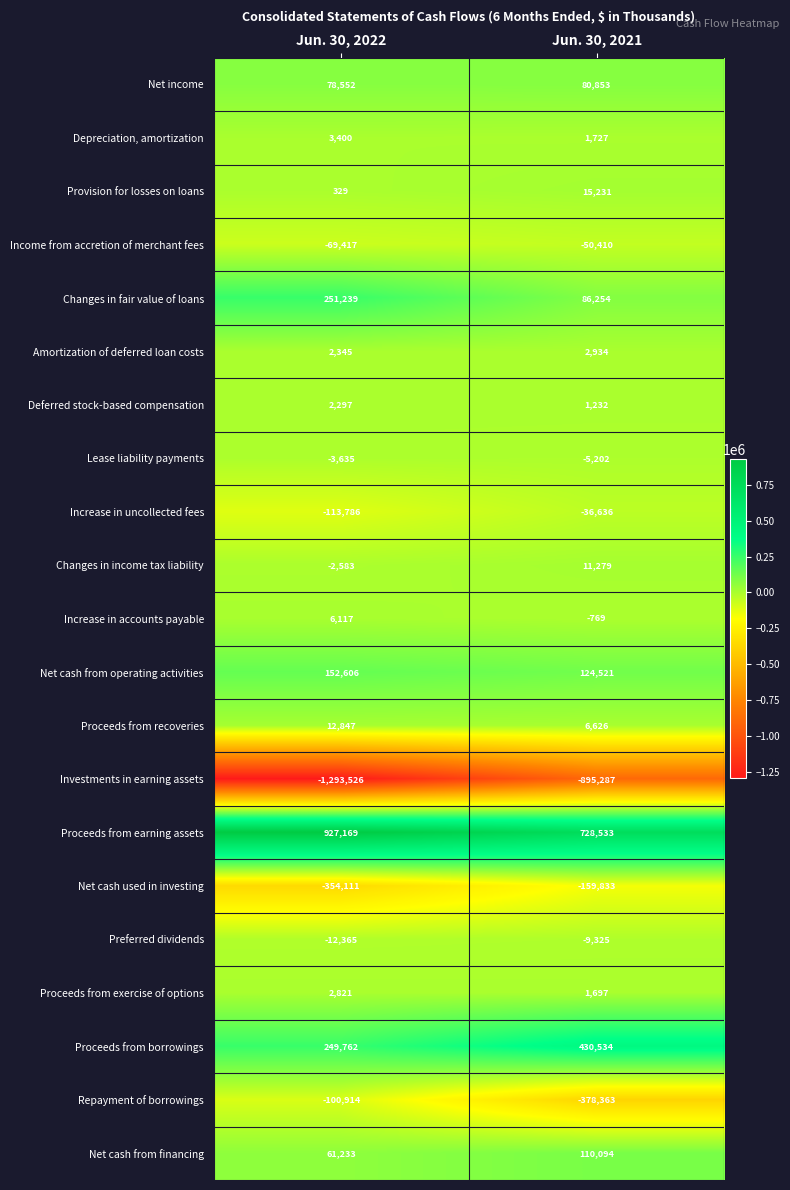

The value of Provision for losses on loans at Jun. 30, 2022 is 224. True or false?

False